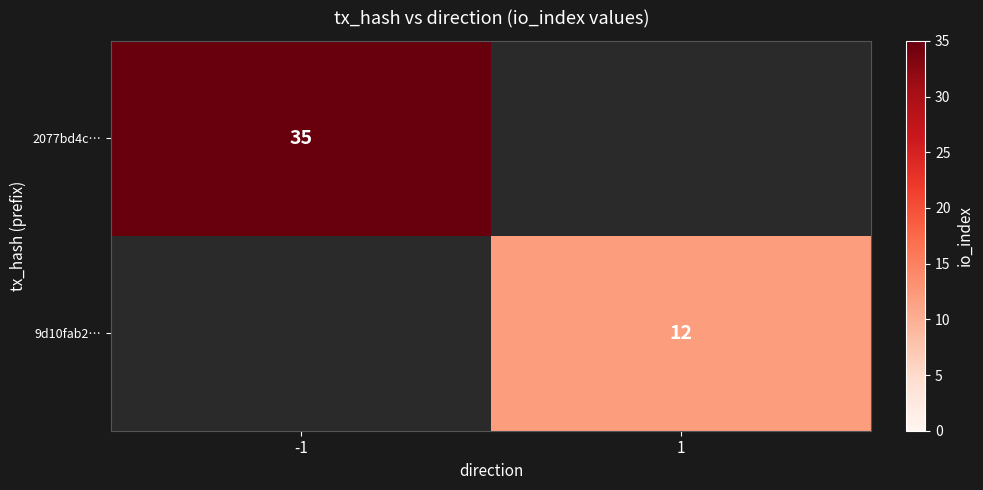

The 2077bd4c… series shows 52 at -1. True or false?

False